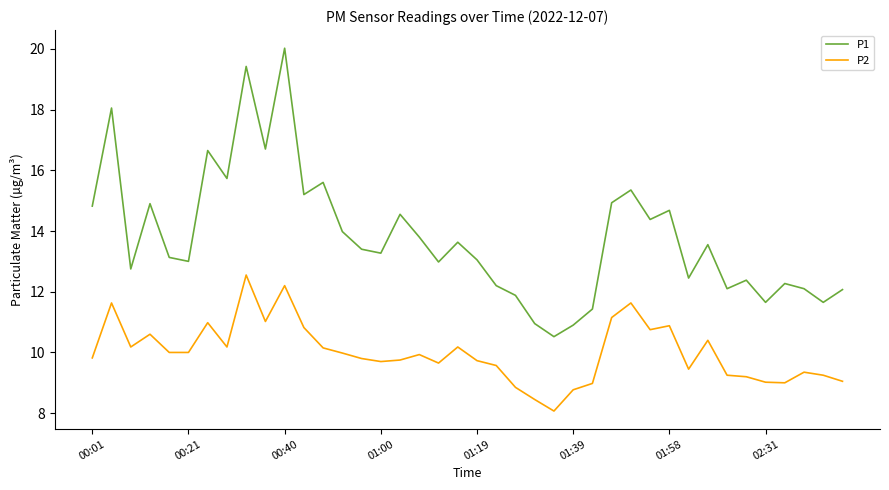

True or false: P1 and P2 intersect in this chart.

False